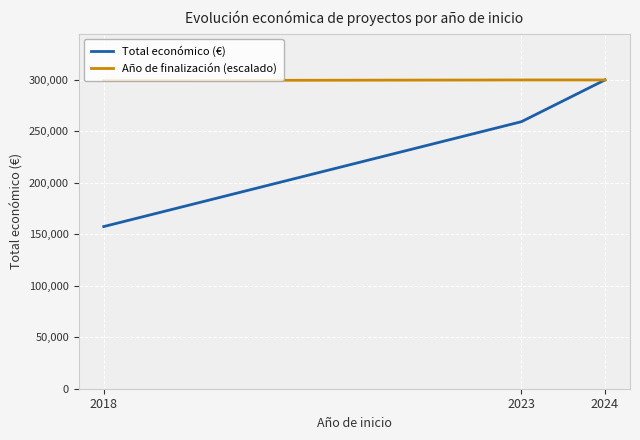

At how many categories does at least one series exceed 206943?

3